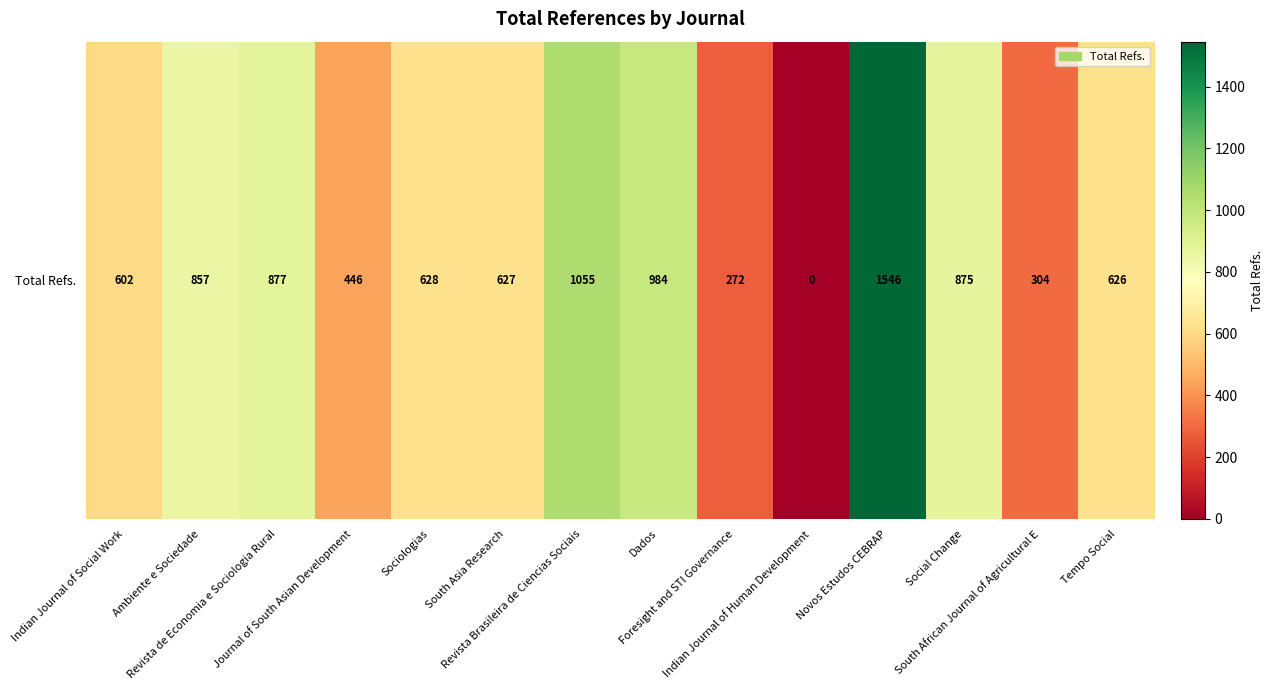

What is the sum of the values at Sociologias and Revista de Economia e Sociologia Rural?

1505